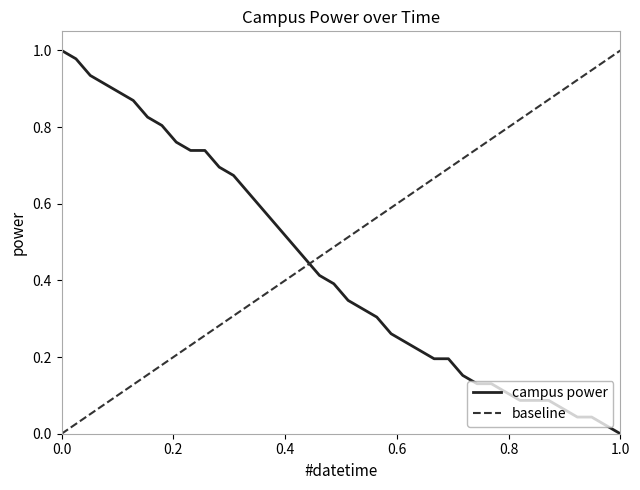

What is the value of the 27th point from the left?

0.2